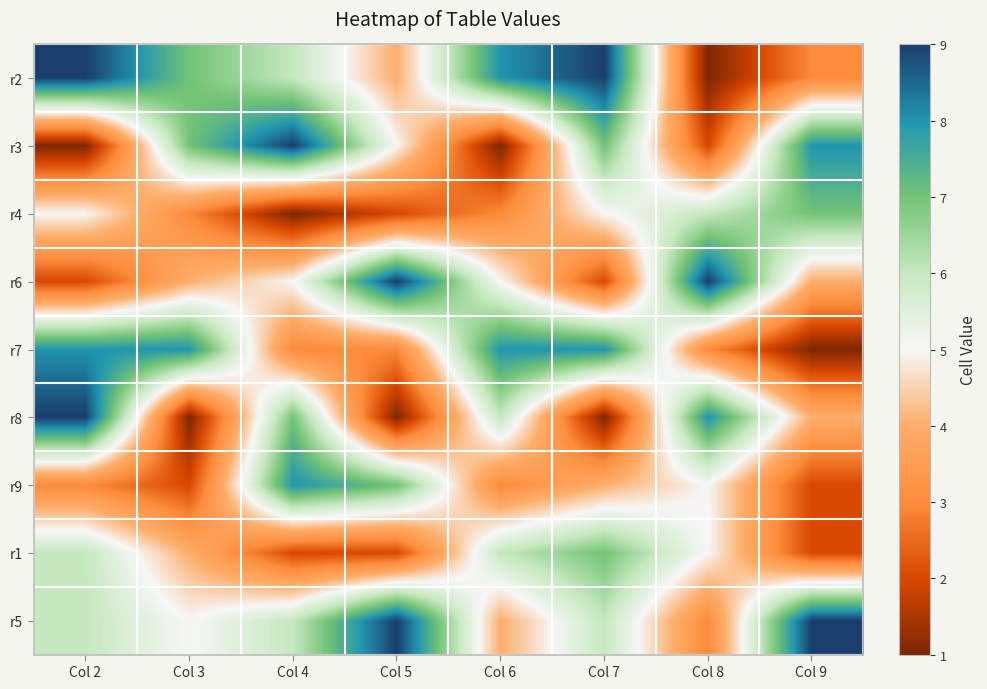

Reading left to right, transcribe all the data shown in this chart.

r2: Col 2=9	Col 3=7	Col 4=6	Col 5=4	Col 6=8	Col 7=9	Col 8=1	Col 9=3
r3: Col 2=1	Col 3=7	Col 4=9	Col 5=5	Col 6=1	Col 7=7	Col 8=2	Col 9=8
r4: Col 2=5	Col 3=3	Col 4=1	Col 5=2	Col 6=3	Col 7=5	Col 8=6	Col 9=7
r6: Col 2=2	Col 3=4	Col 4=5	Col 5=9	Col 6=5	Col 7=2	Col 8=9	Col 9=4
r7: Col 2=8	Col 3=8	Col 4=3	Col 5=3	Col 6=8	Col 7=8	Col 8=3	Col 9=1
r8: Col 2=9	Col 3=1	Col 4=7	Col 5=1	Col 6=6	Col 7=1	Col 8=8	Col 9=4
r9: Col 2=3	Col 3=2	Col 4=8	Col 5=7	Col 6=3	Col 7=4	Col 8=5	Col 9=2
r1: Col 2=6	Col 3=4	Col 4=2	Col 5=2	Col 6=6	Col 7=7	Col 8=5	Col 9=2
r5: Col 2=6	Col 3=5	Col 4=6	Col 5=9	Col 6=4	Col 7=6	Col 8=3	Col 9=9